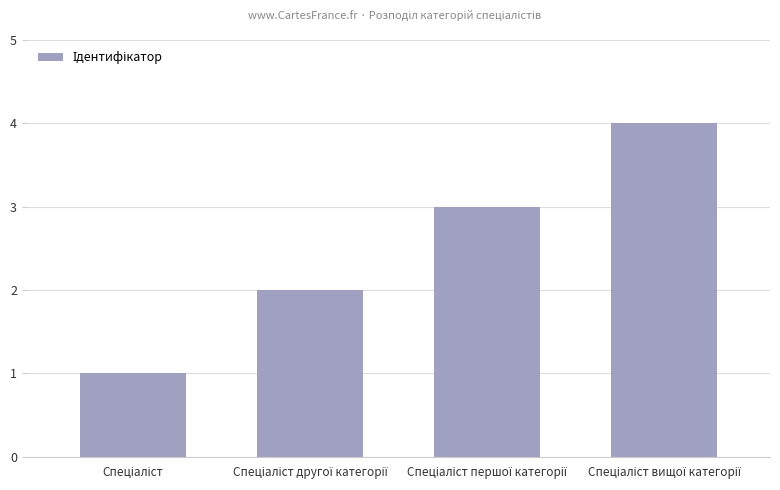

What is the difference between the maximum and minimum values?

3